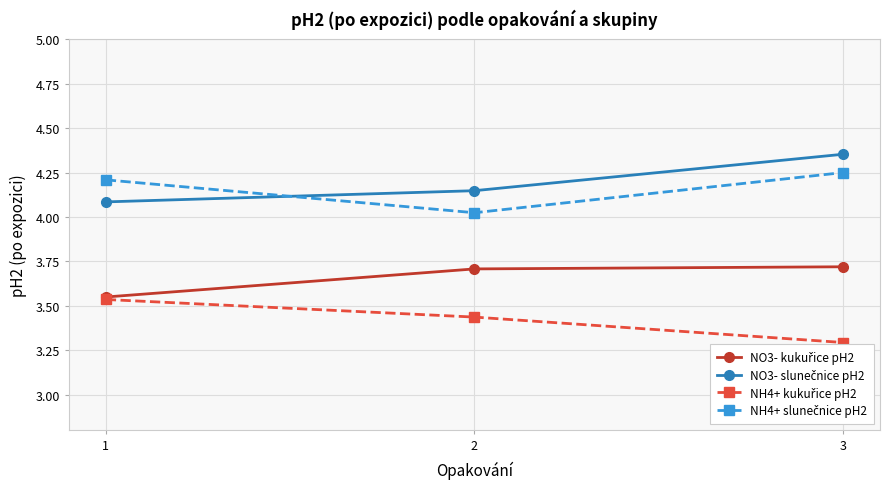

List the series in order of their peak value, lowest first.

NH4+ kukuřice pH2, NO3- kukuřice pH2, NH4+ slunečnice pH2, NO3- slunečnice pH2